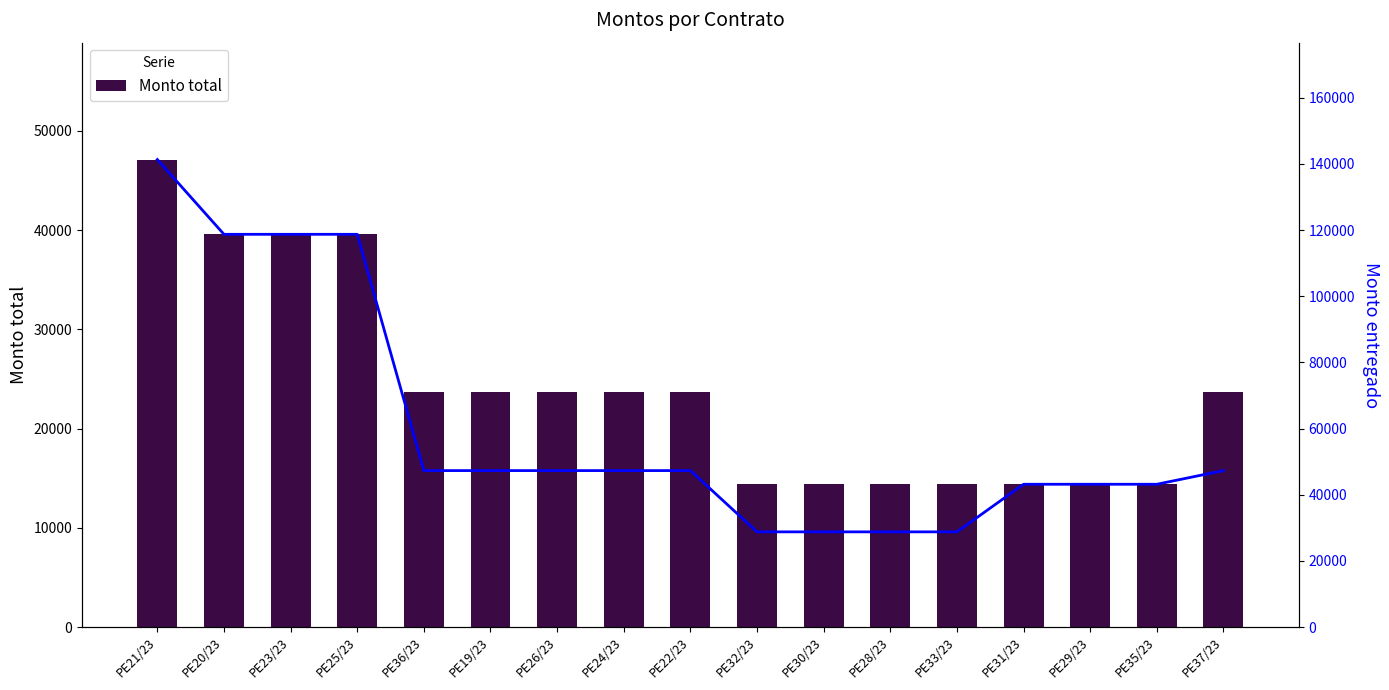

At PE24/23, list the series in order from largest to smallest.

Monto entregado, Monto total